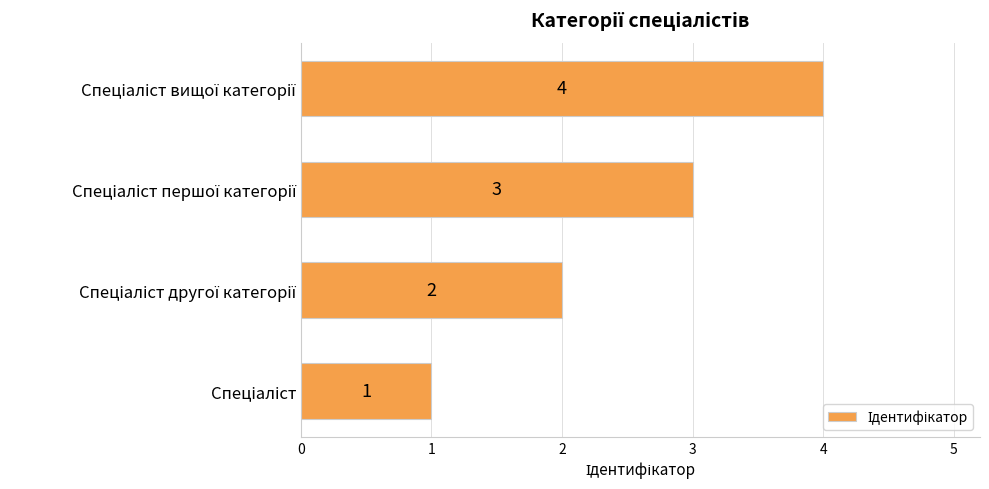

What is the smallest value displayed?

1